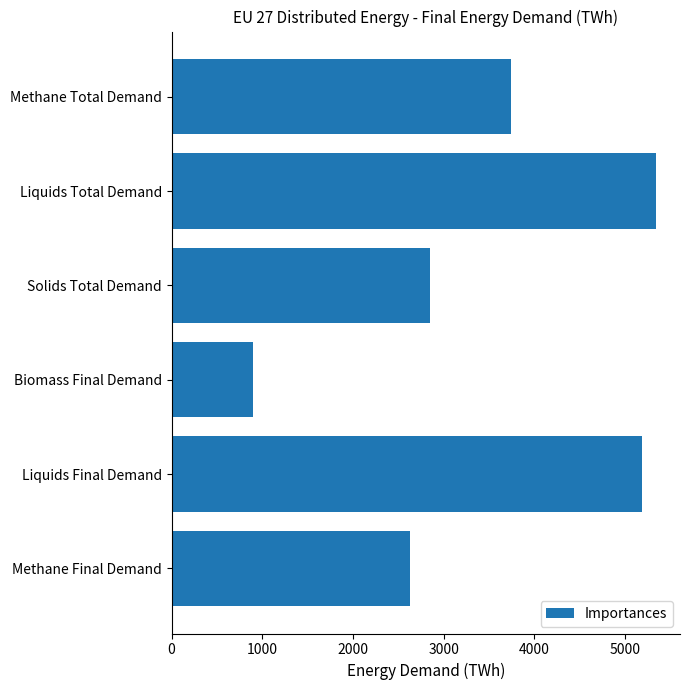

What is the label of the 3rd bar from the bottom?

Biomass Final Demand